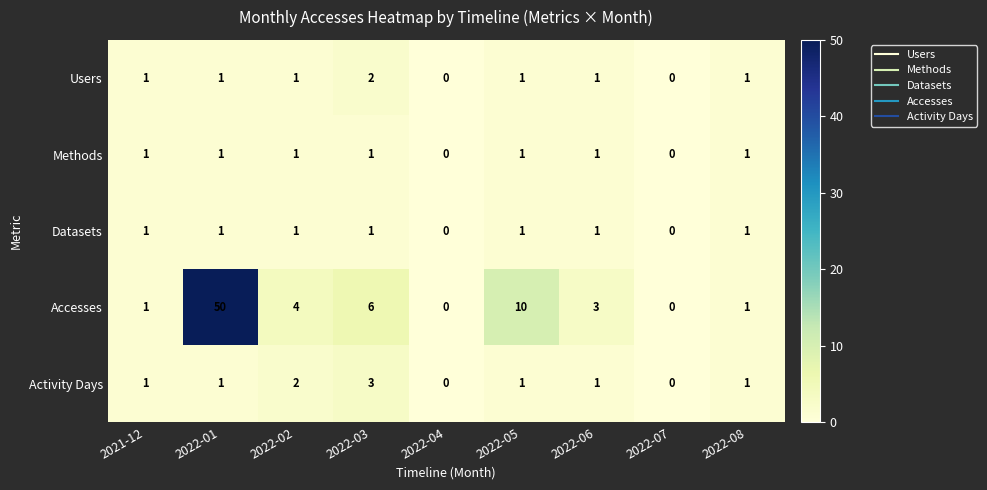

Which category has the highest value across all series?

2022-01